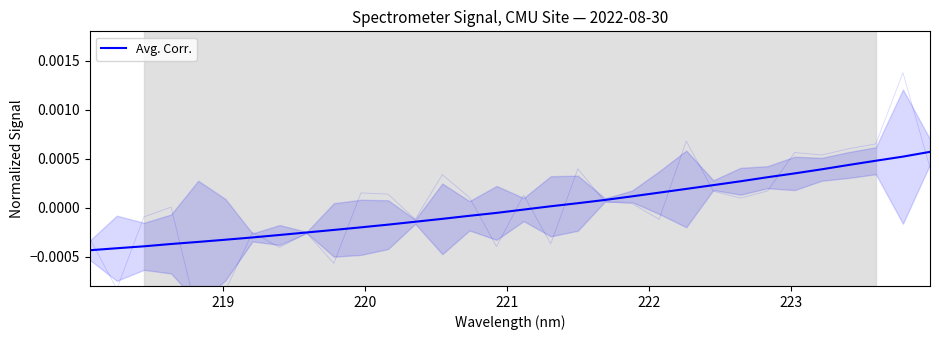

The value at 222 is -0.0. True or false?

False